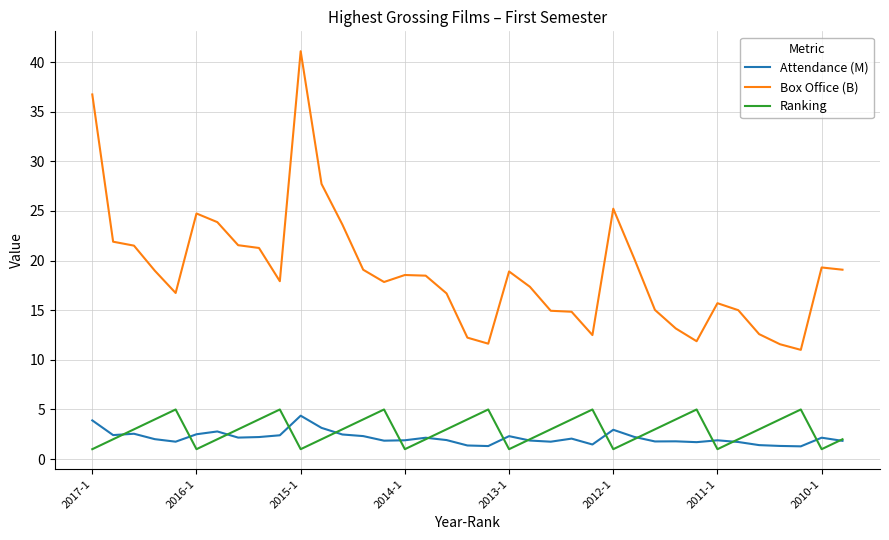

True or false: Box Office (B) and Ranking cross at least once.

False